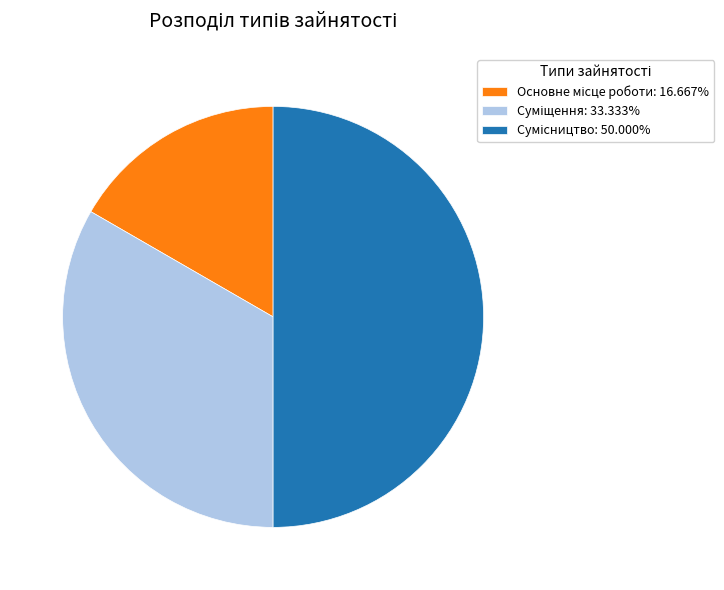

Does Основне місце роботи account for over 50% of the chart?

No